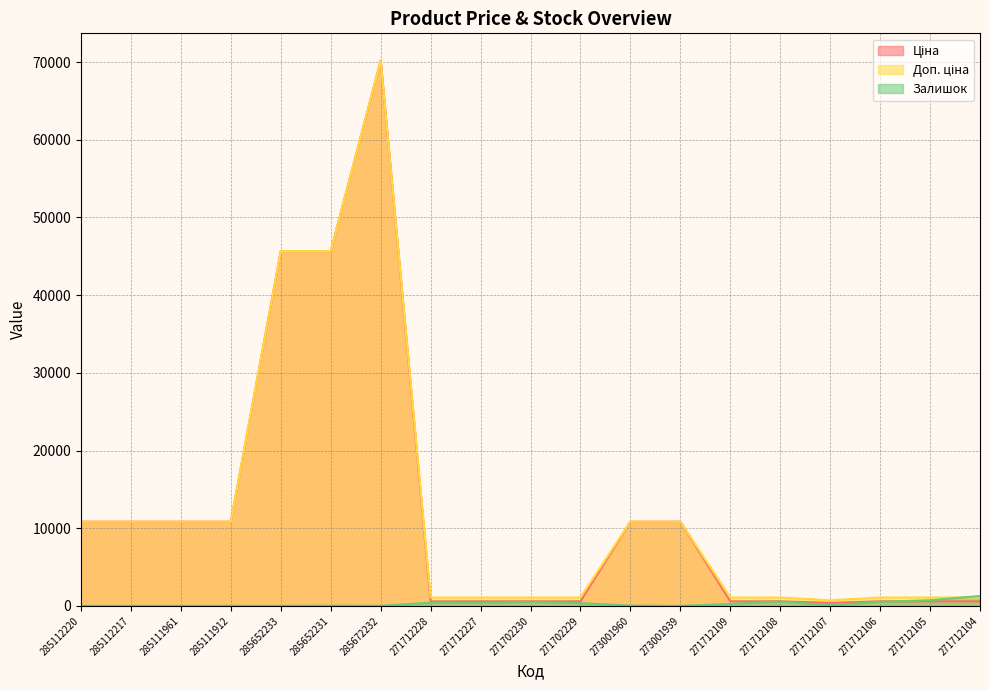

At which label is Залишок closest to 642?

271712108